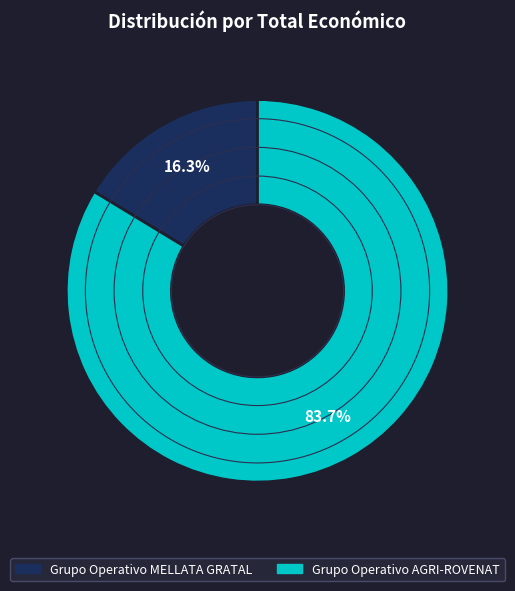

What percentage is the Grupo Operativo MELLATA GRATAL slice, to the nearest percent?

16%